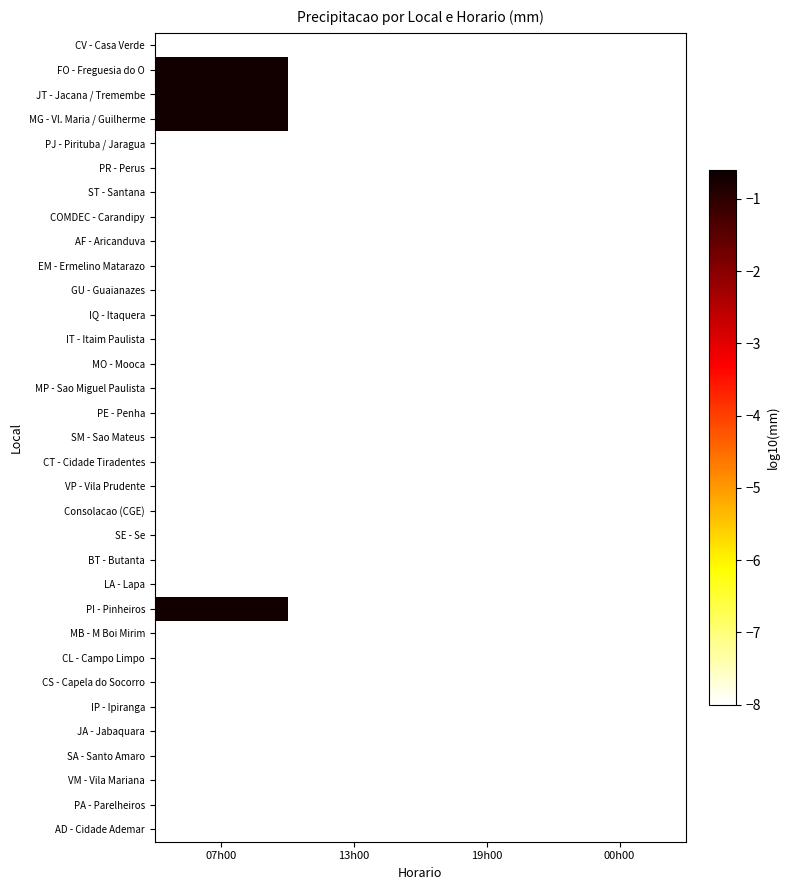

How many series are shown in this chart?

33